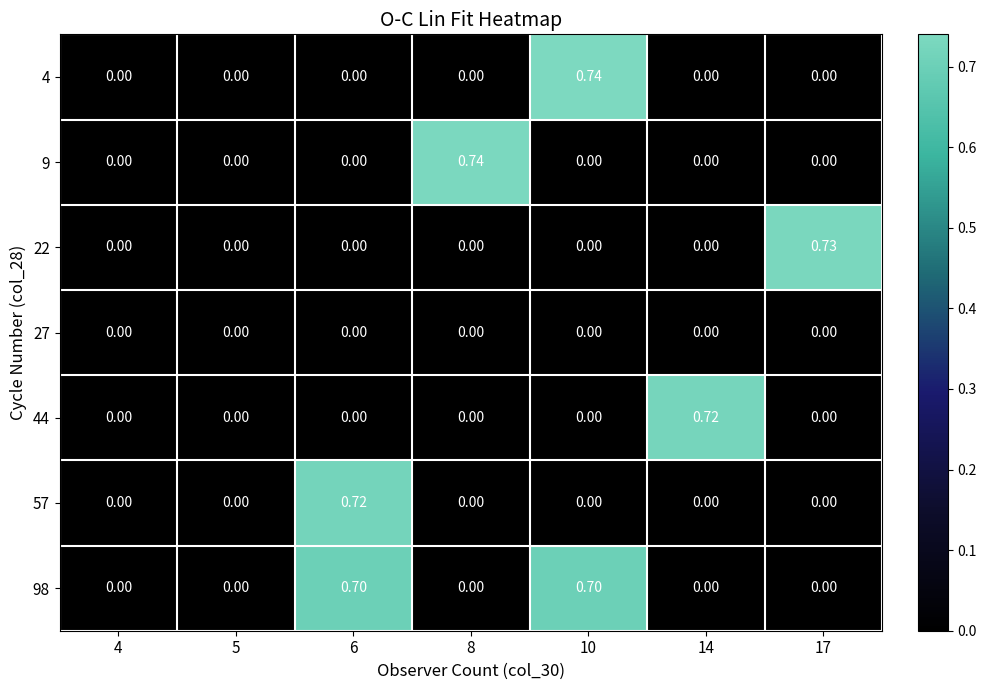

Is the value of 98 at 6 greater than the value of 4 at 6?

Yes